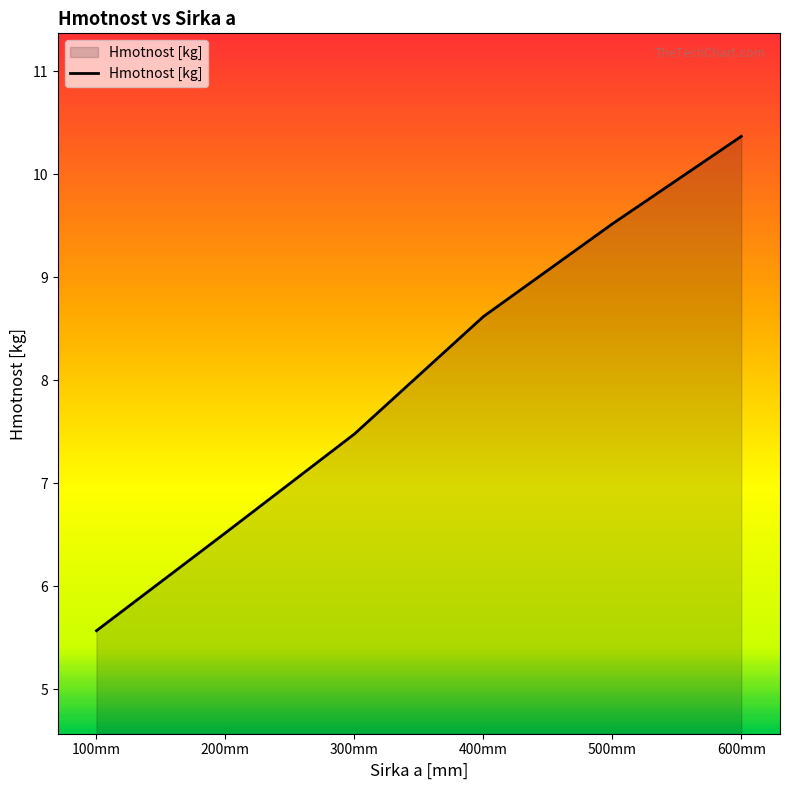

What position from the right is 400mm?

3